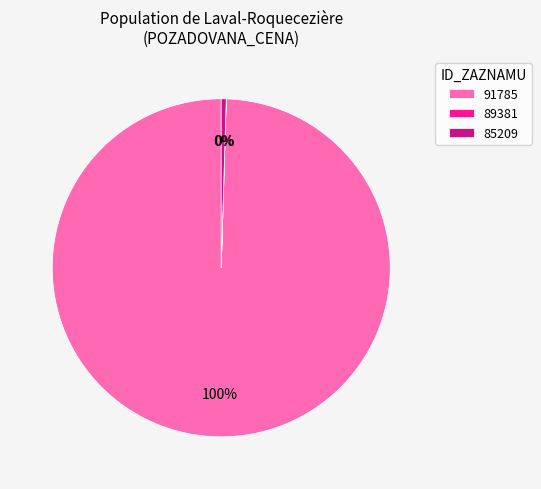

Which slice is the largest?

91785